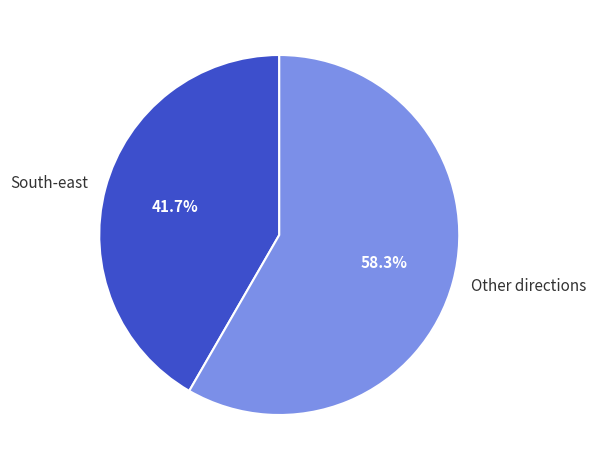

Is there a majority slice in this chart?

Yes